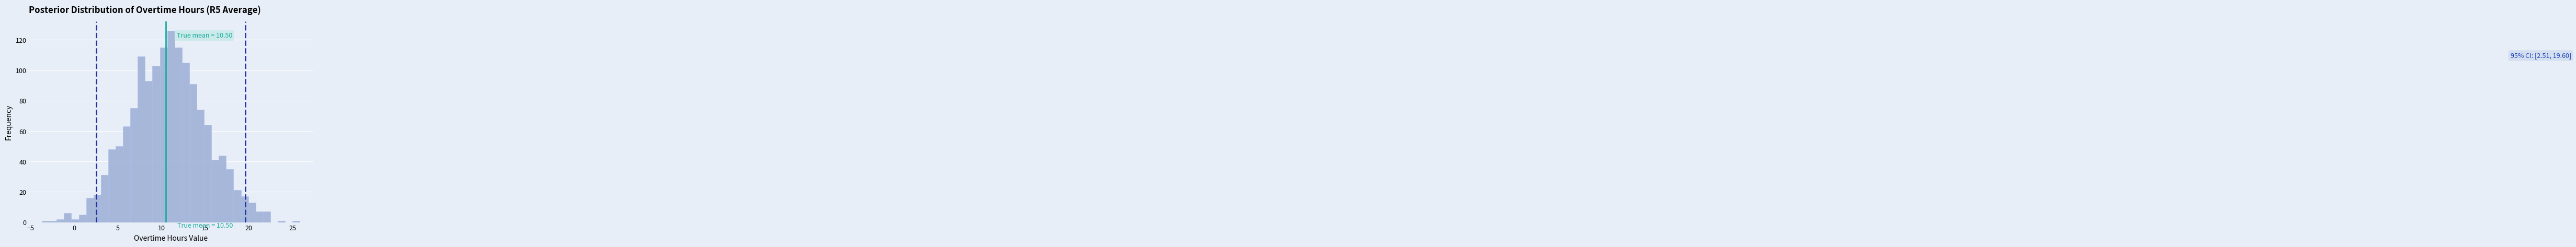

Read against the x-axis, roughly where is the centre of the tallest bar?

11.0